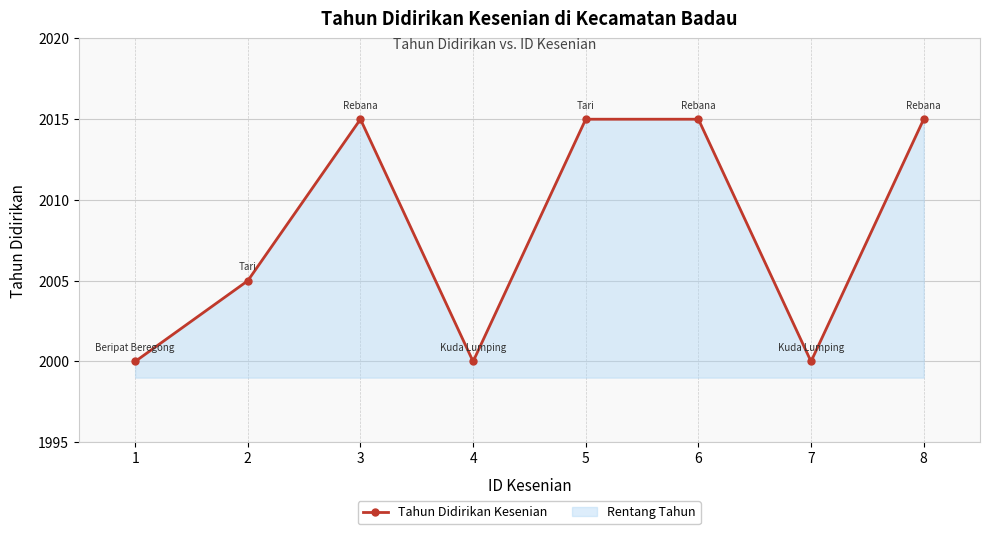

Where is the first local minimum?

4